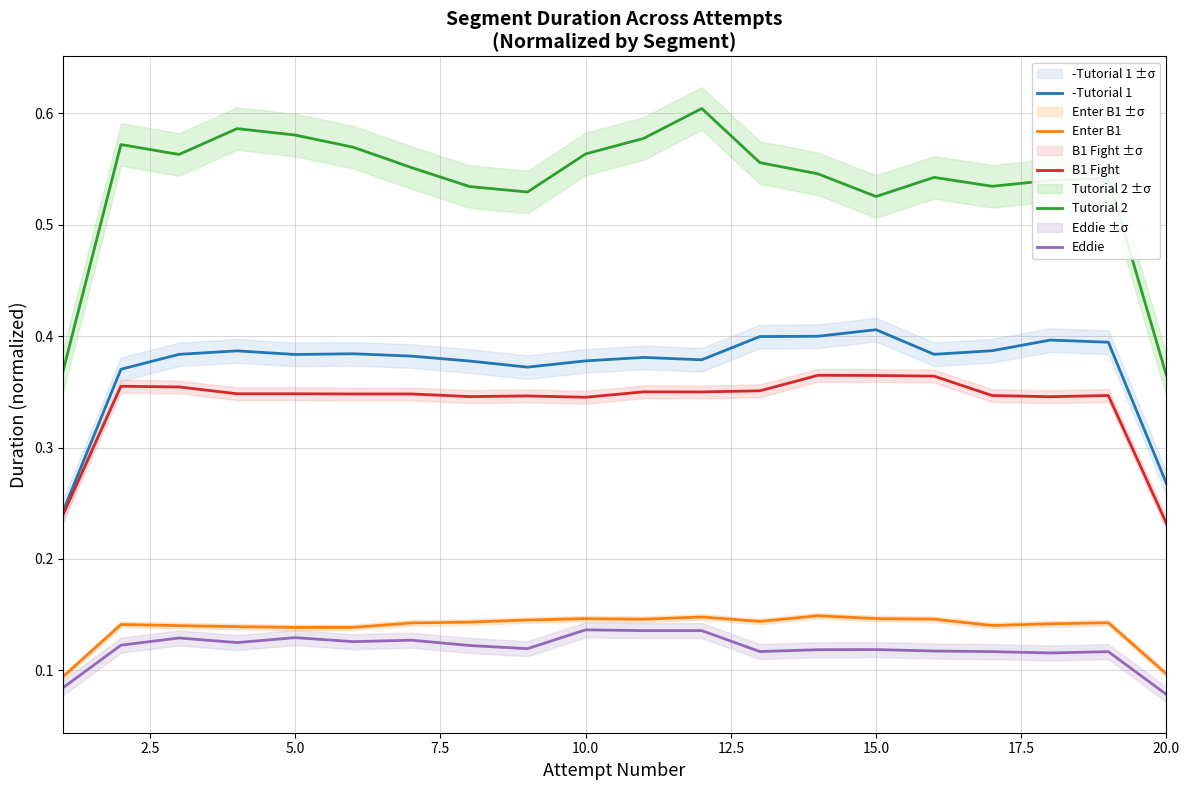

True or false: -Tutorial 1 and Eddie cross at least once.

False